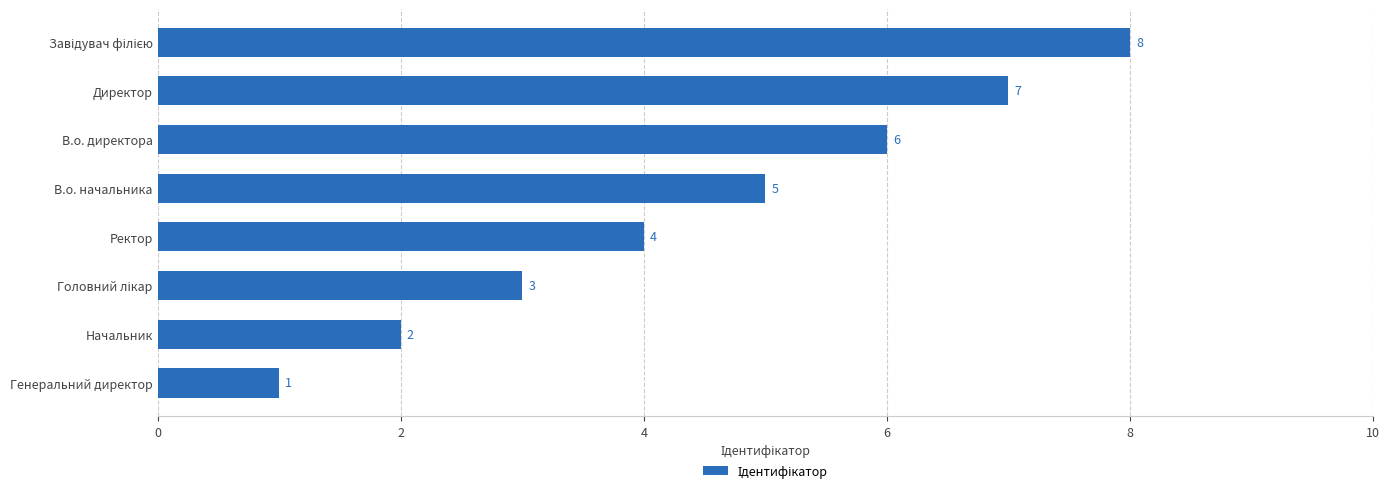

What is the difference between the maximum and minimum values?

7